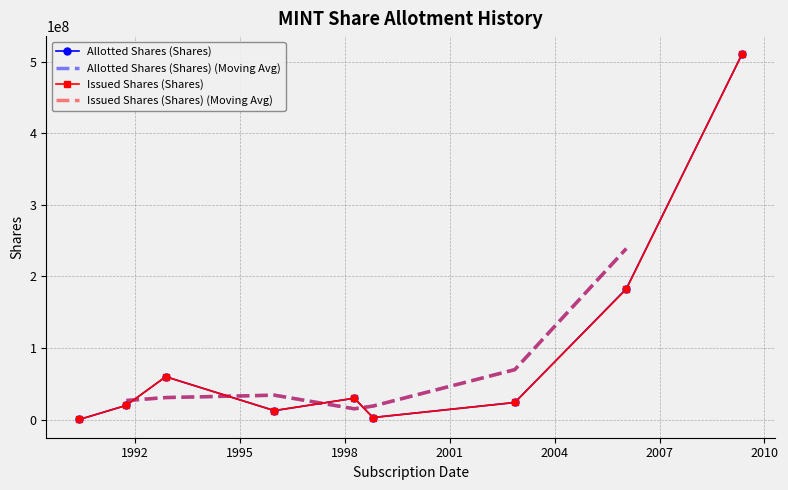

Reading left to right, extract all data points from this chart.

Allotted Shares (Shares): 300000	20000000	60000000	12636000	30000000	3000000	24000000	182844550	510049430
Issued Shares (Shares): 300000	20000000	60000000	12636000	30000000	3000000	24000000	182243289	510049430